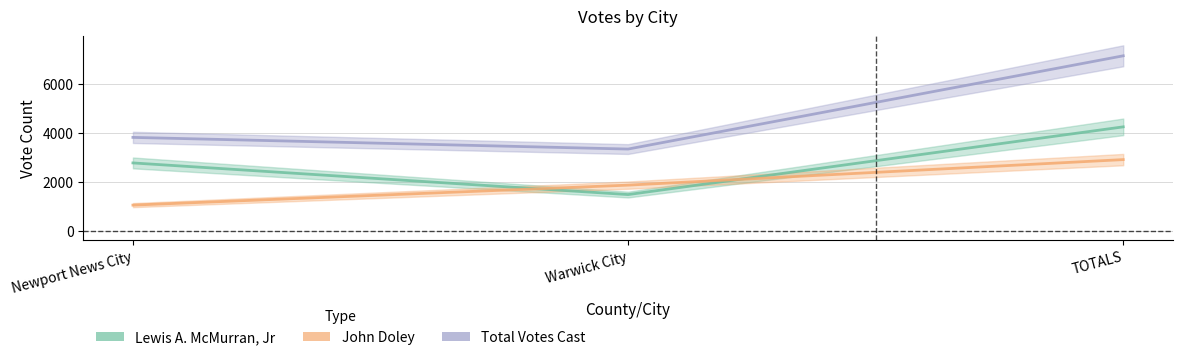

Which label corresponds to the smallest value in the chart?

Newport News City